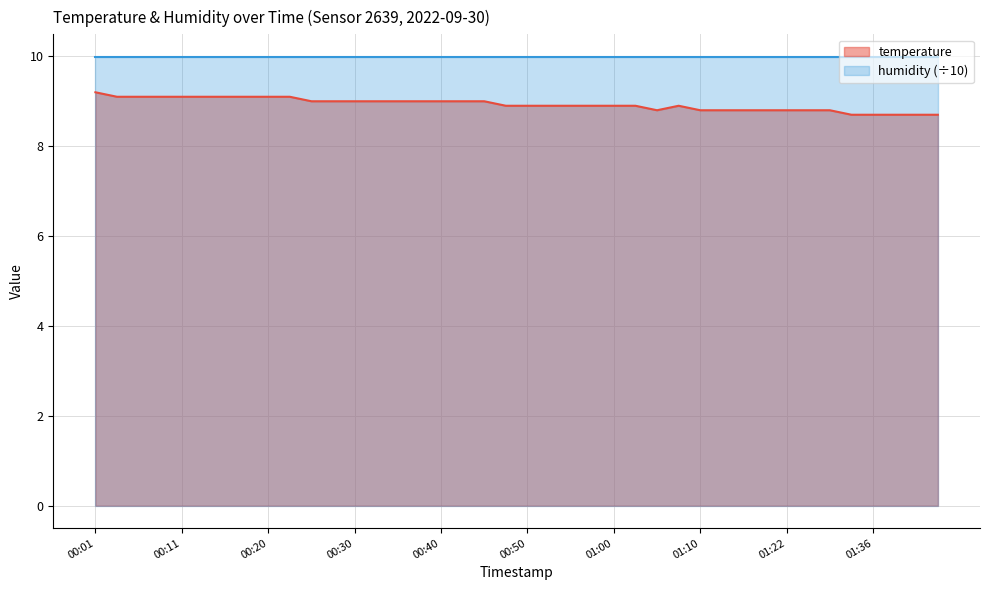

Count the number of categories in the chart.

40